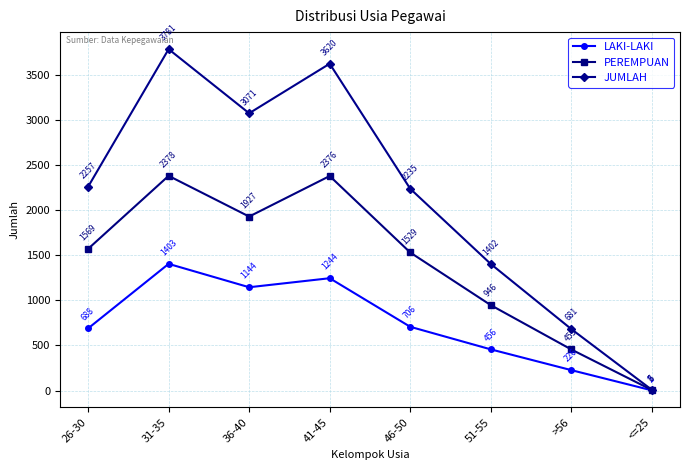

What is the value of the JUMLAH point at the 7th from the left?

681